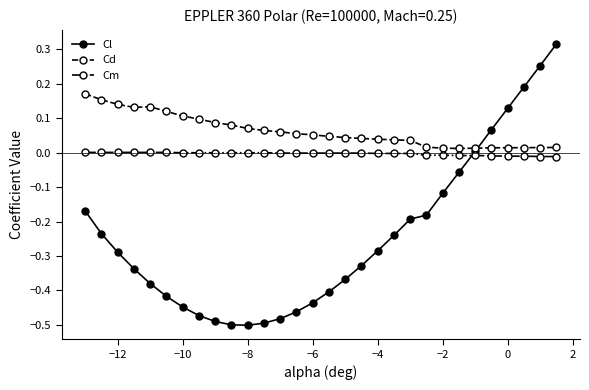

Which series has the largest total across all categories?

Cd